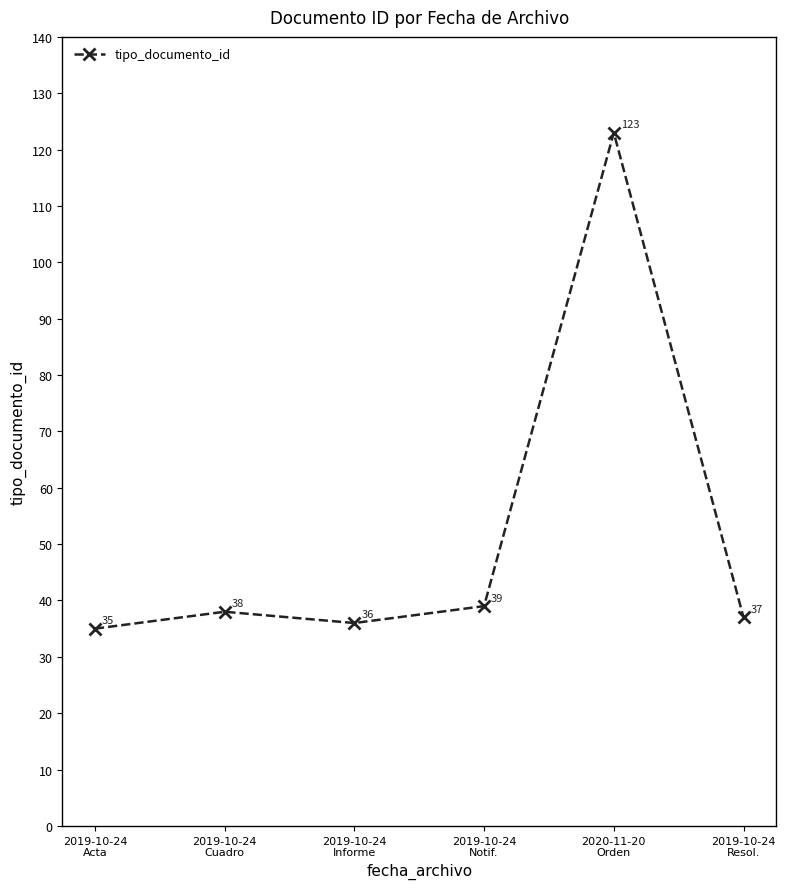

What is the ratio of the value at 2019-10-24
Cuadro to the value at 2019-10-24
Notif.?

1.0